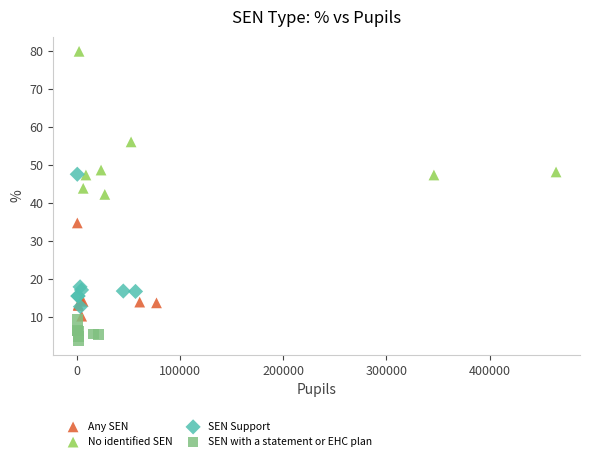

What are all the series names shown in the legend?

Any SEN, No identified SEN, SEN Support, SEN with a statement or EHC plan